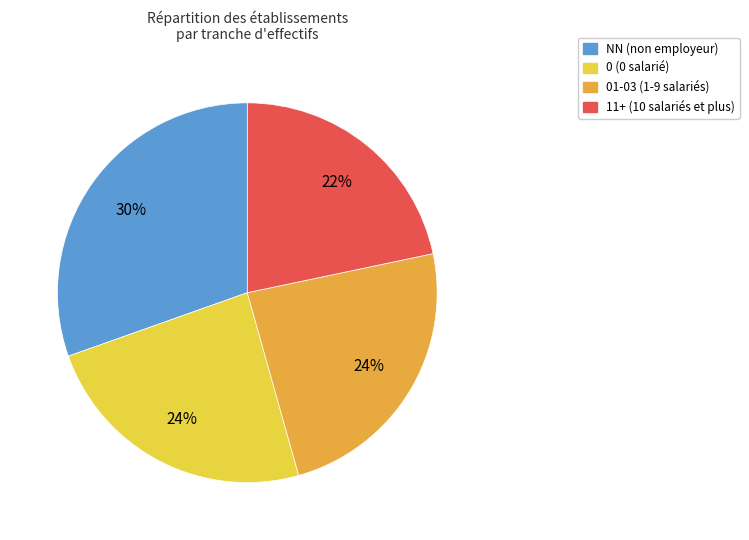

True or false: NN (non employeur) accounts for 22% of the total.

False